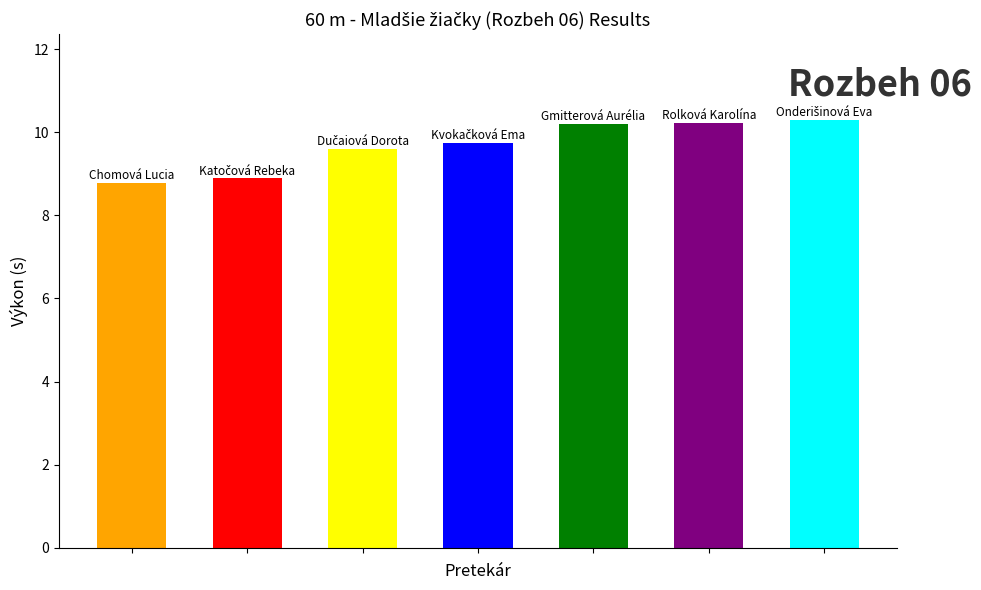

What is the value of the 5th bar from the left?

10.2